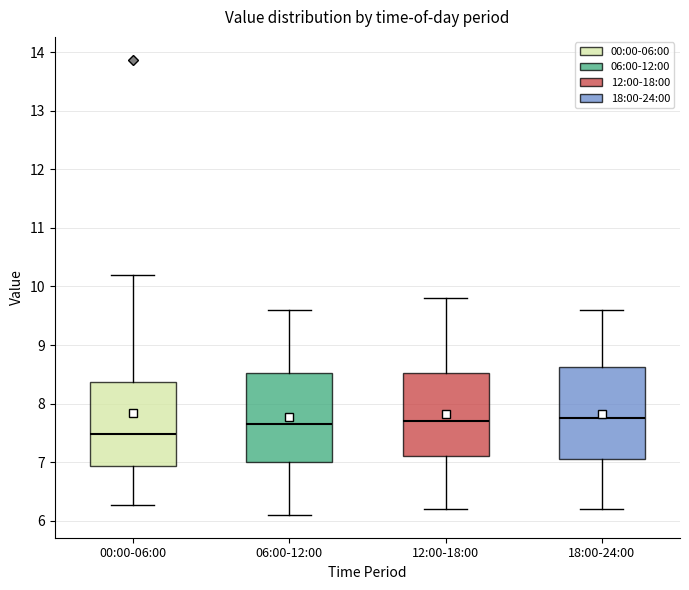

Reading left to right, read every box against the y-axis: the position of its median line, the range the box covers, and the ends of its whiskers. The values are not printed on the chart, so give them approximately, as read against the axis.

00:00-06:00: median 7.5, box 6.9 to 8.4, whiskers 6.3 to 10.2
06:00-12:00: median 7.7, box 7.0 to 8.5, whiskers 6.1 to 9.6
12:00-18:00: median 7.7, box 7.1 to 8.5, whiskers 6.2 to 9.8
18:00-24:00: median 7.8, box 7.1 to 8.6, whiskers 6.2 to 9.6